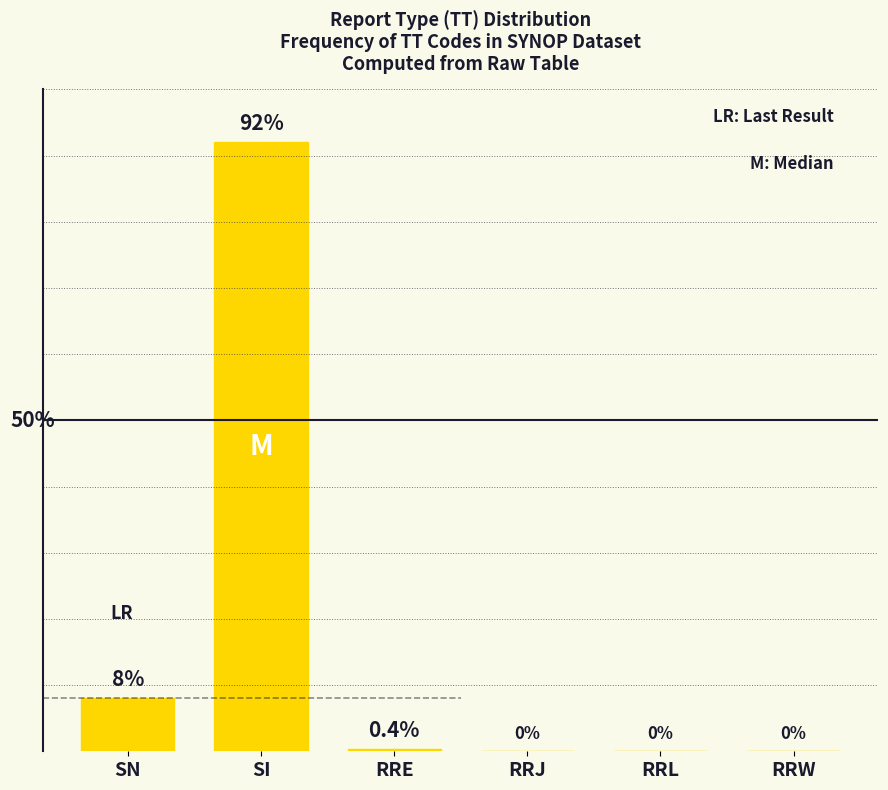

Which label corresponds to the largest value in the chart?

SI